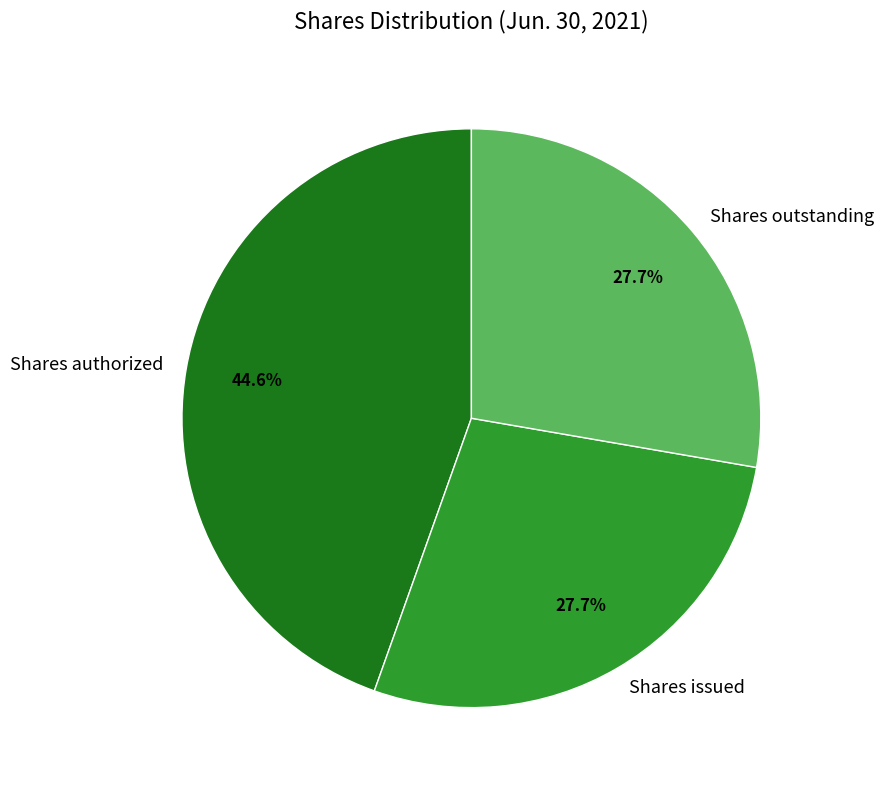

Which has a higher value, Shares authorized or Shares issued?

Shares authorized